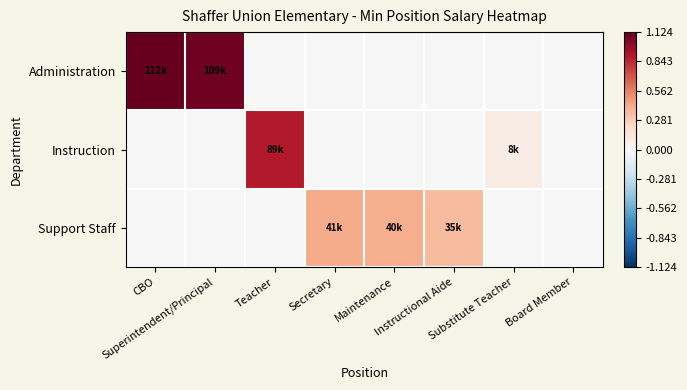

Rank the series by their average value, from highest to lowest.

Administration, Support Staff, Instruction